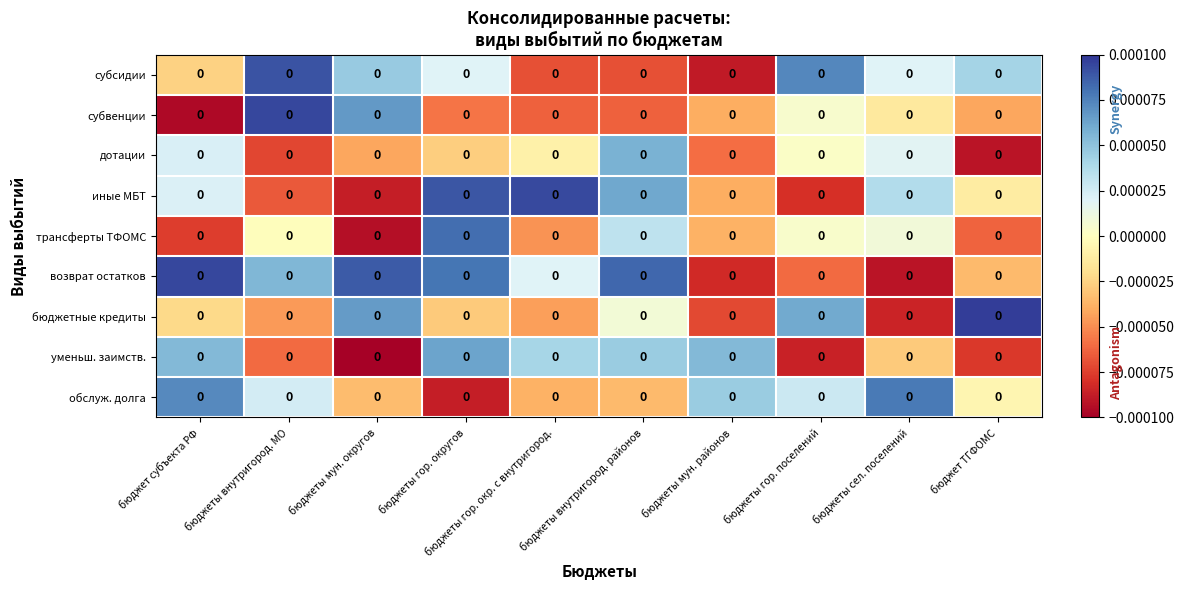

How many data points in возврат остатков are above 0?

6